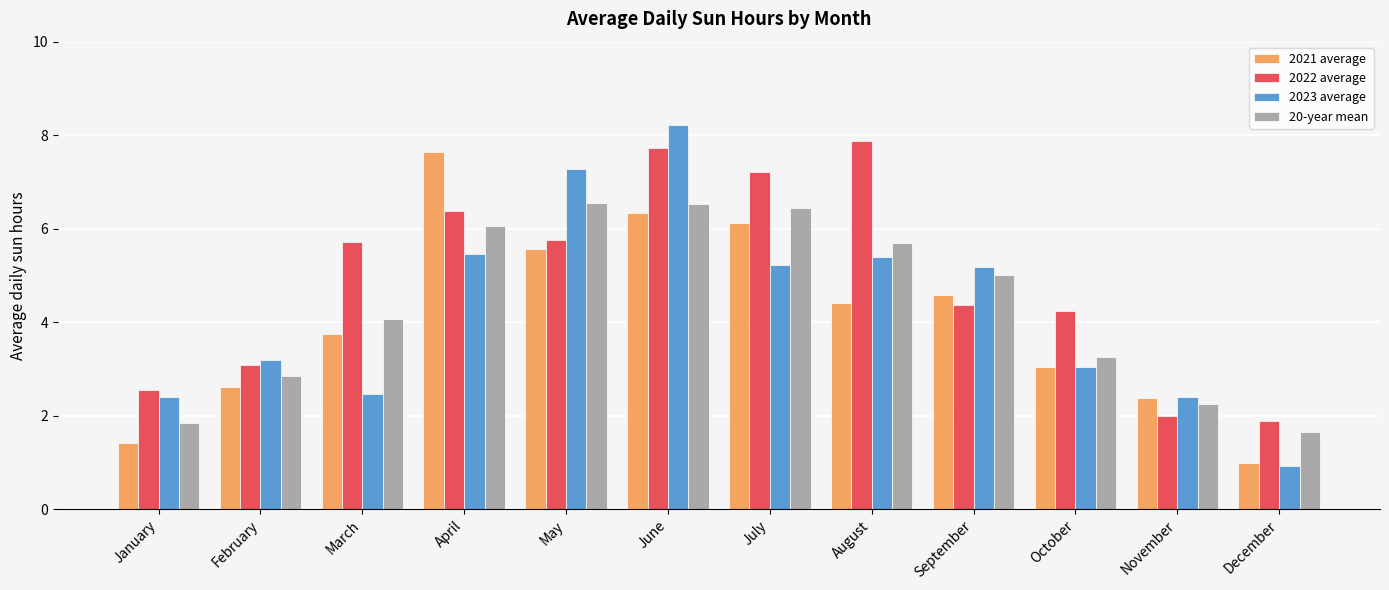

Between March and October, which series saw the biggest shift?

2022 average